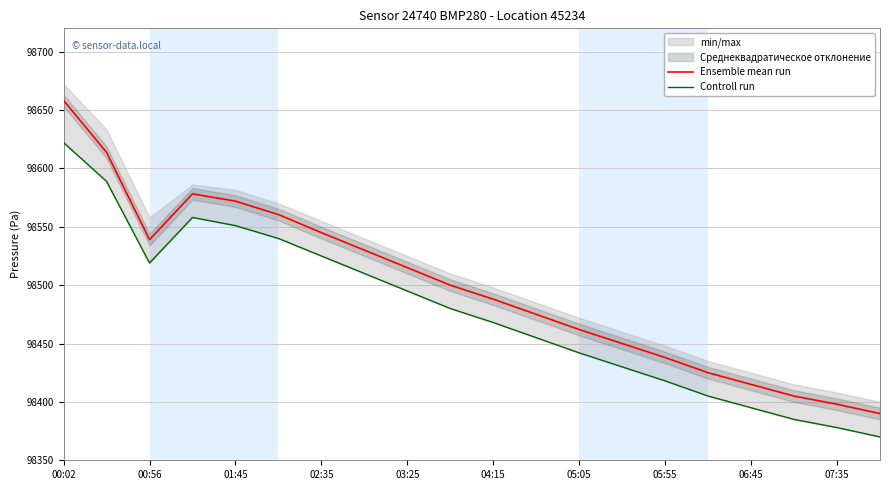

Which category has the highest value in the Ensemble mean run series?

00:02